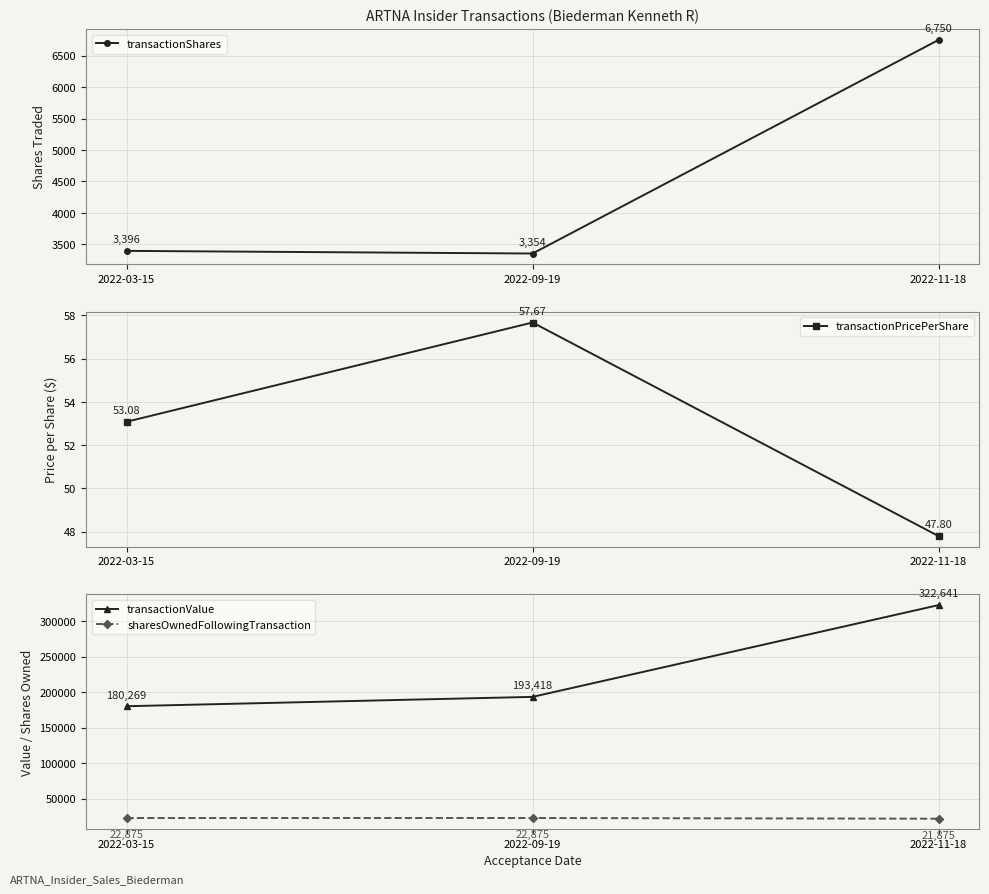

How many lines are shown in the chart?

4